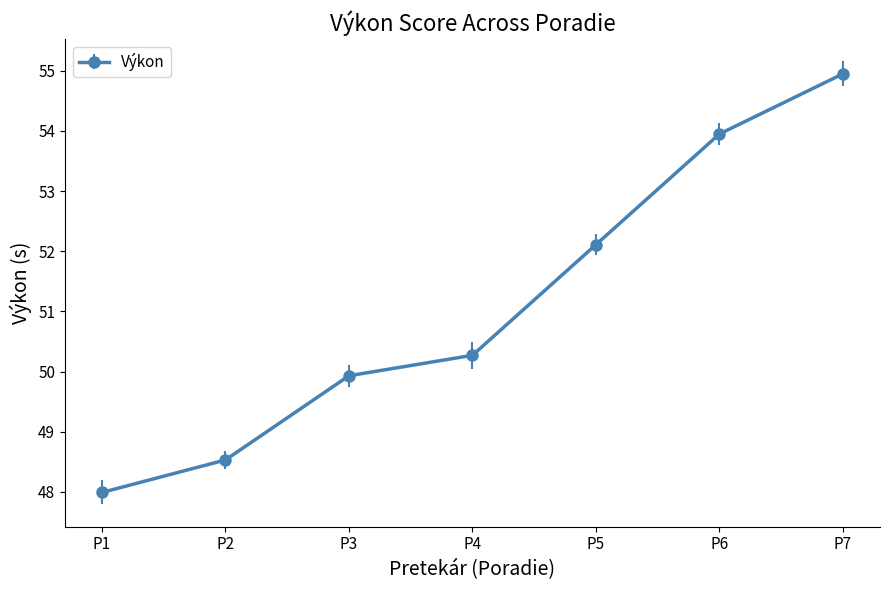

What is the value of the 2nd point from the left?

48.5